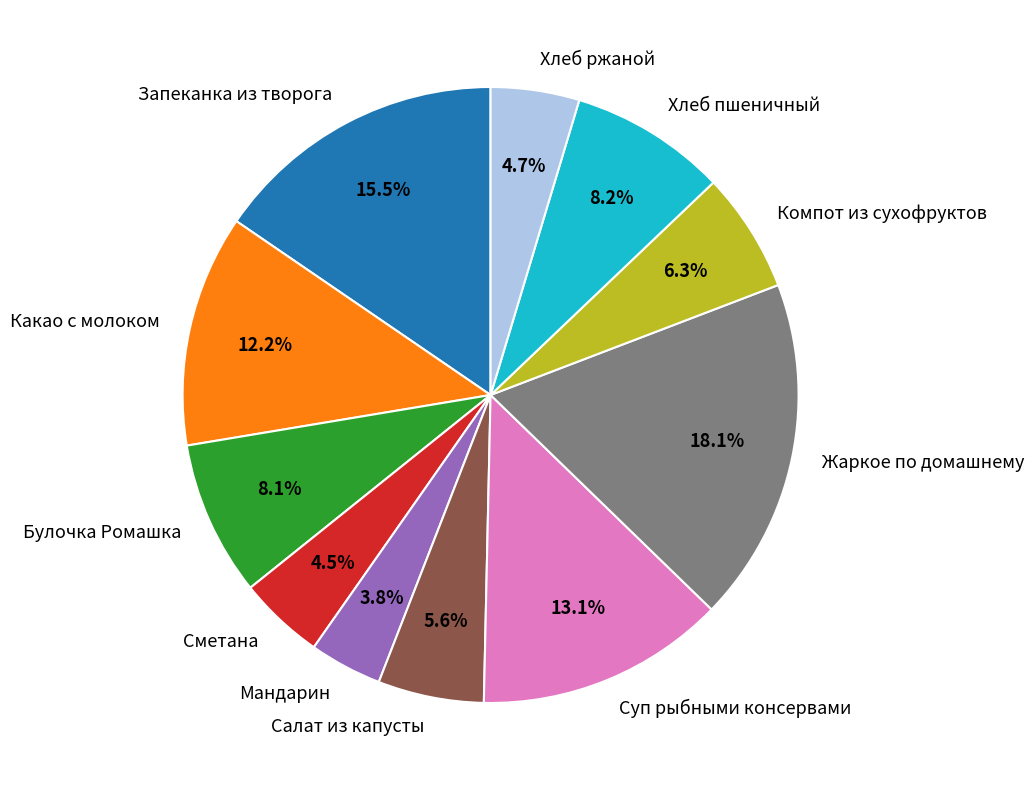

Is Салат из капусты the majority of the pie?

No